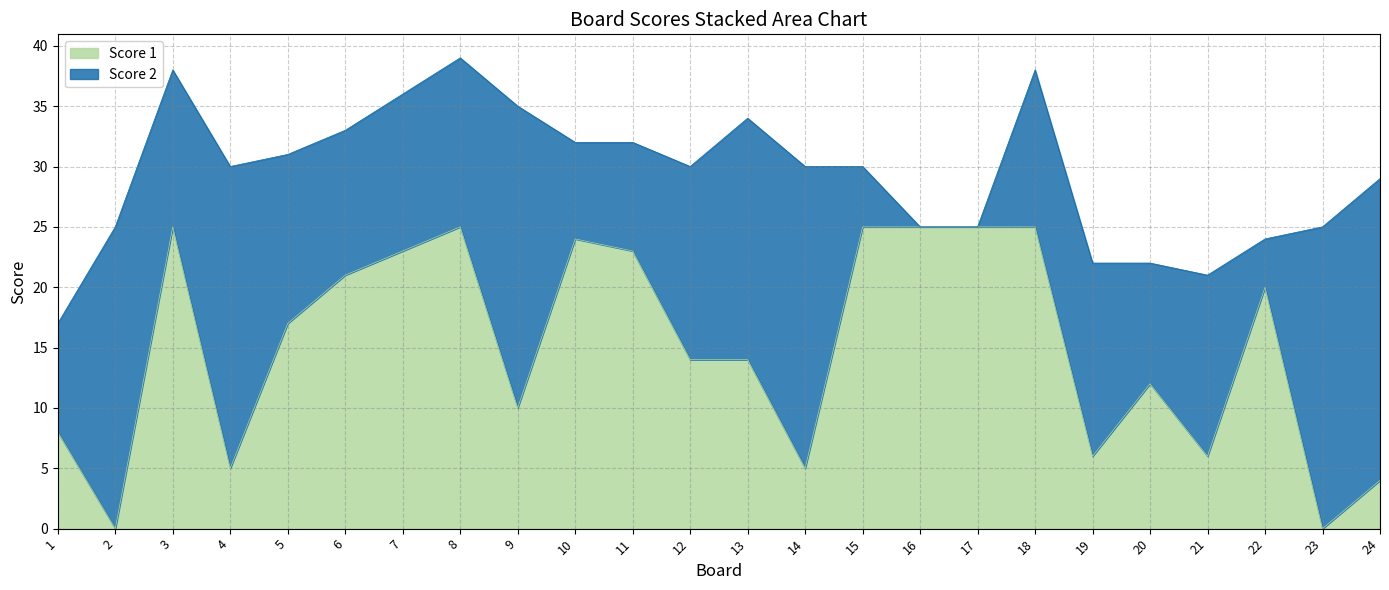

How many interior local valleys (lower than both neighbors) does the data have?

7